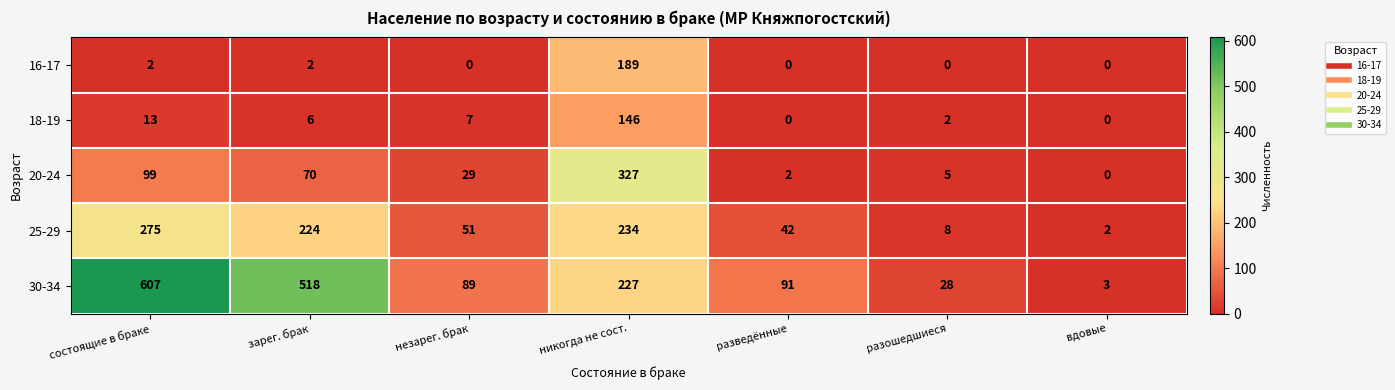

Where does the 20-24 series first go above 29?

состоящие в браке